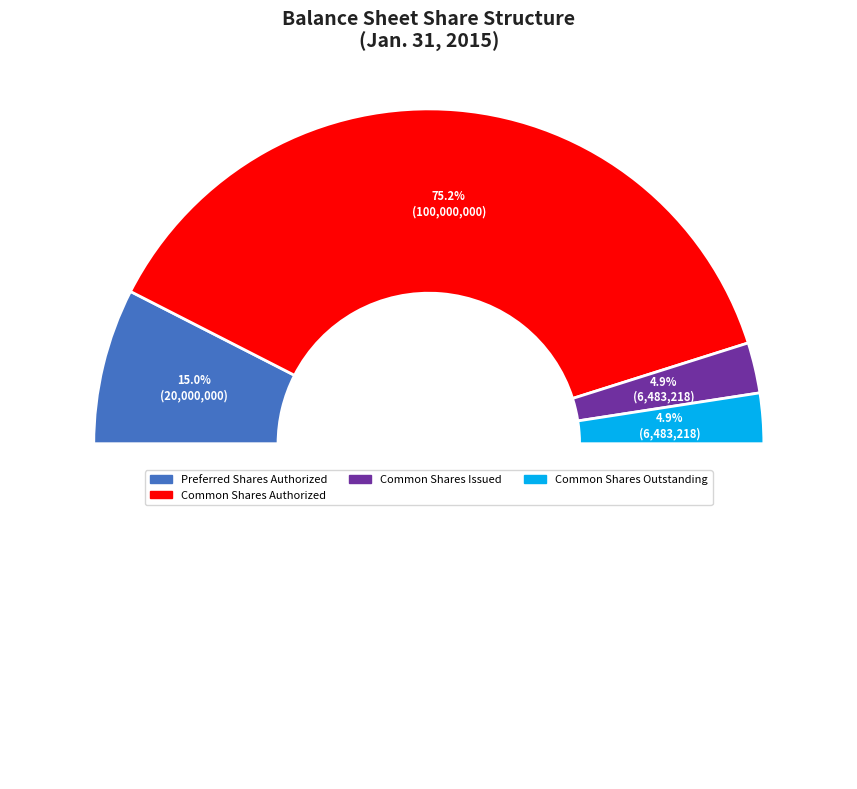

What is the change in value from Common Shares Authorized to Common Shares Issued?

-93516782